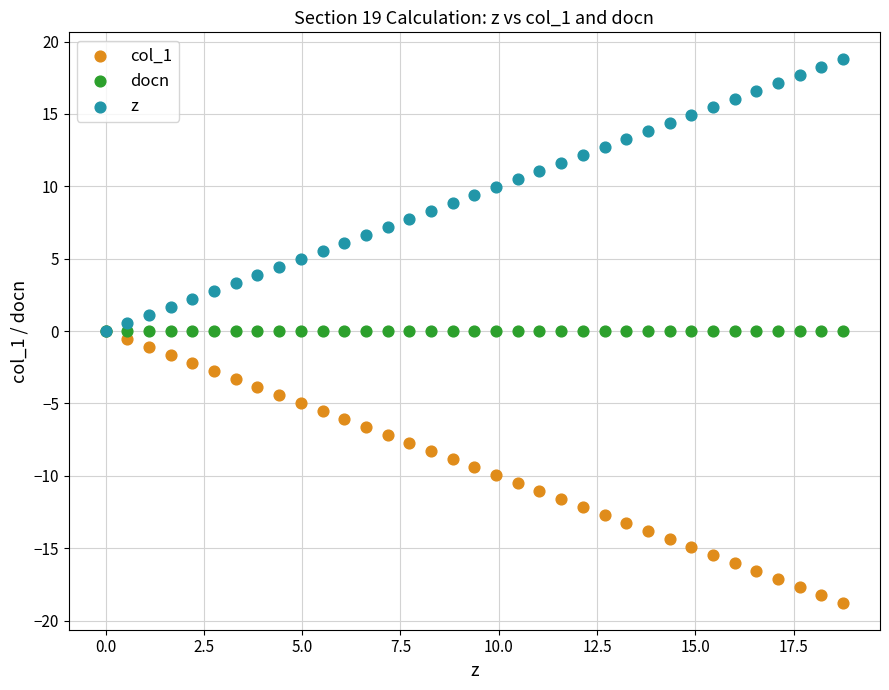

Which series reaches the minimum Y coordinate?

col_1